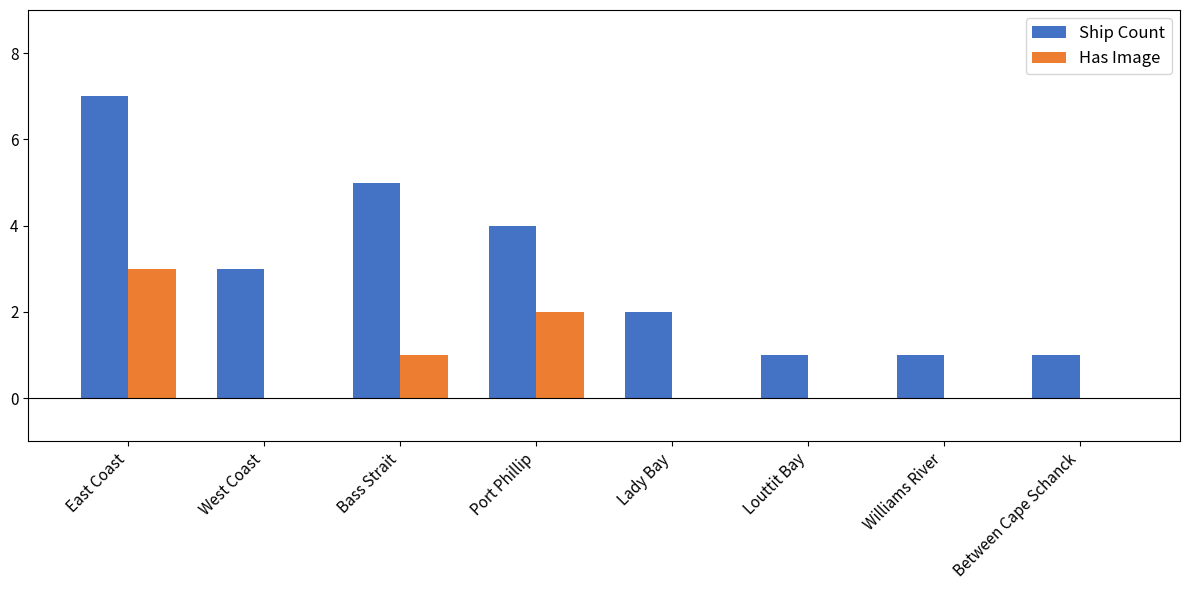

The Ship Count series shows 1 at Port Phillip. True or false?

False